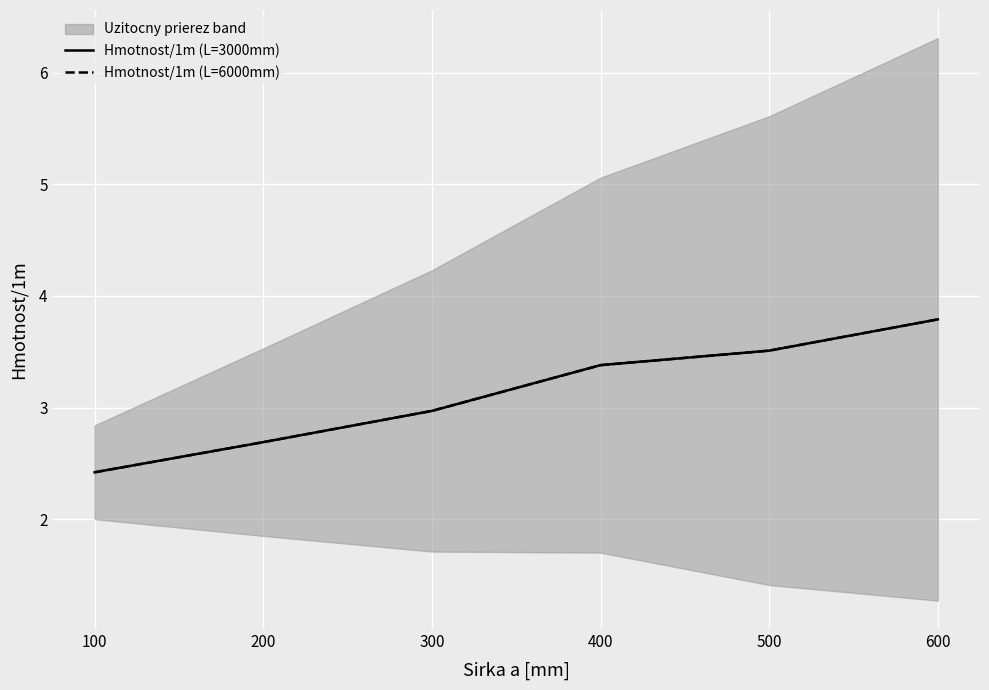

The value of Hmotnost/1m (L=3000mm) at 200 is 1.5. True or false?

False